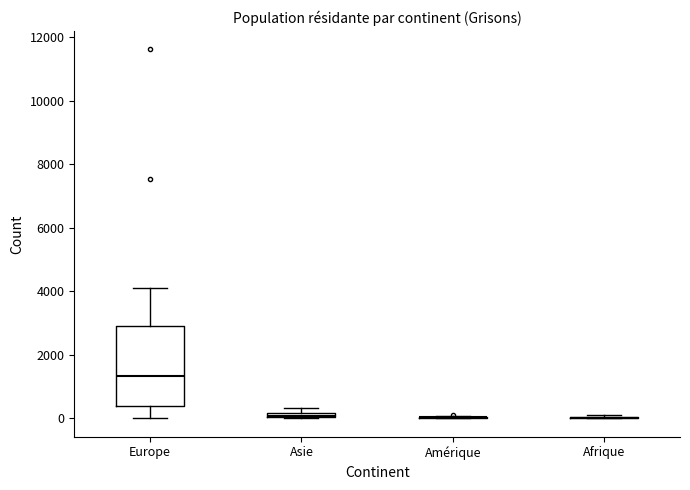

Comparing the boxes themselves (not the whiskers), which one is the tallest?

Europe